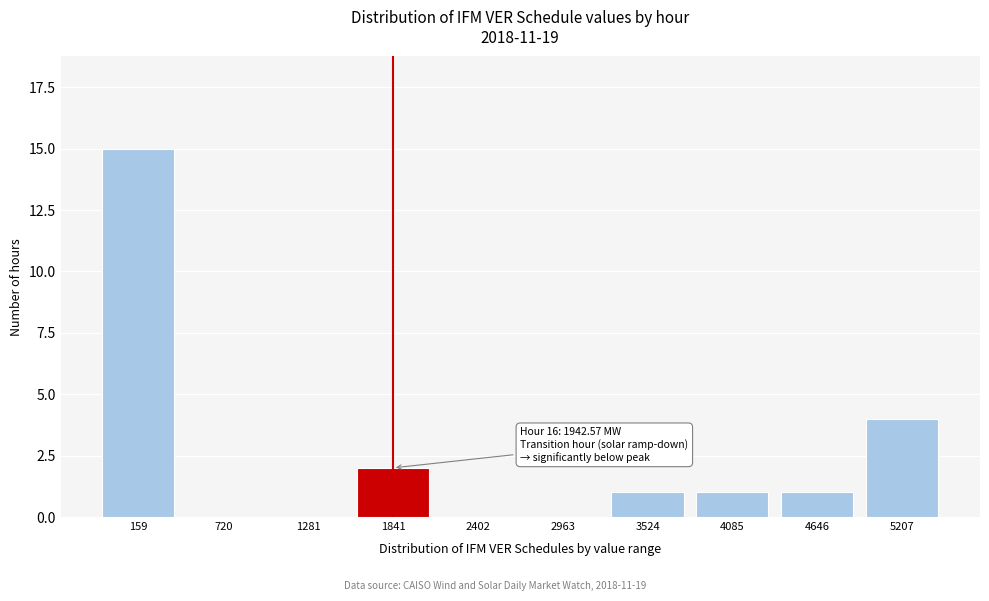

Reading left to right, transcribe all the data shown in this chart.

159=15	720=0	1281=0	1841=2	2402=0	2963=0	3524=1	4085=1	4646=1	5207=4